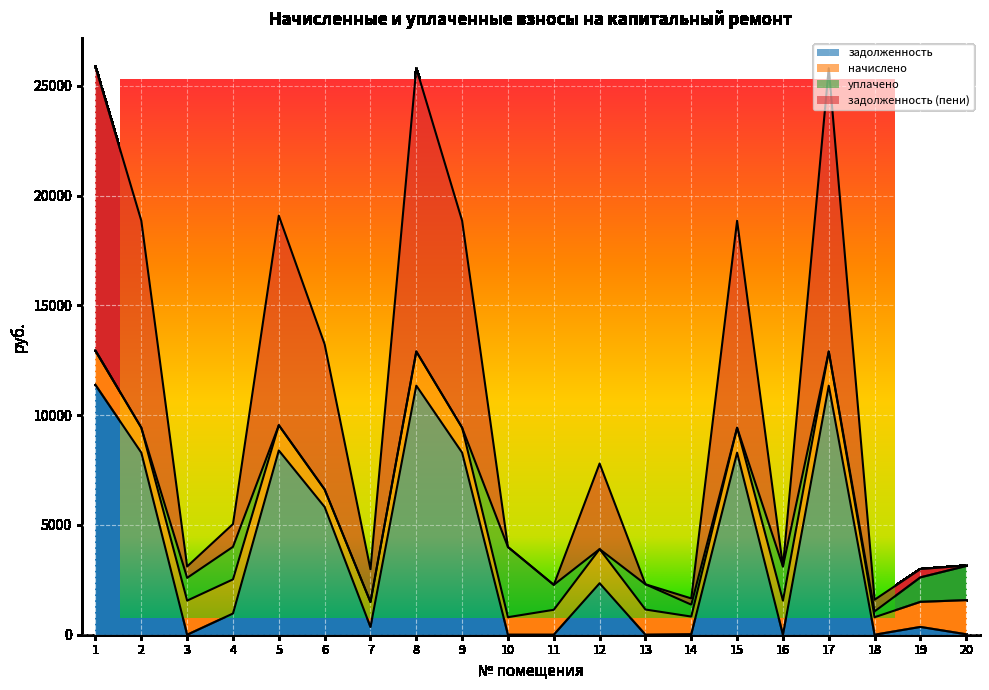

At which category does задолженность (пени) reach its first local valley?

3